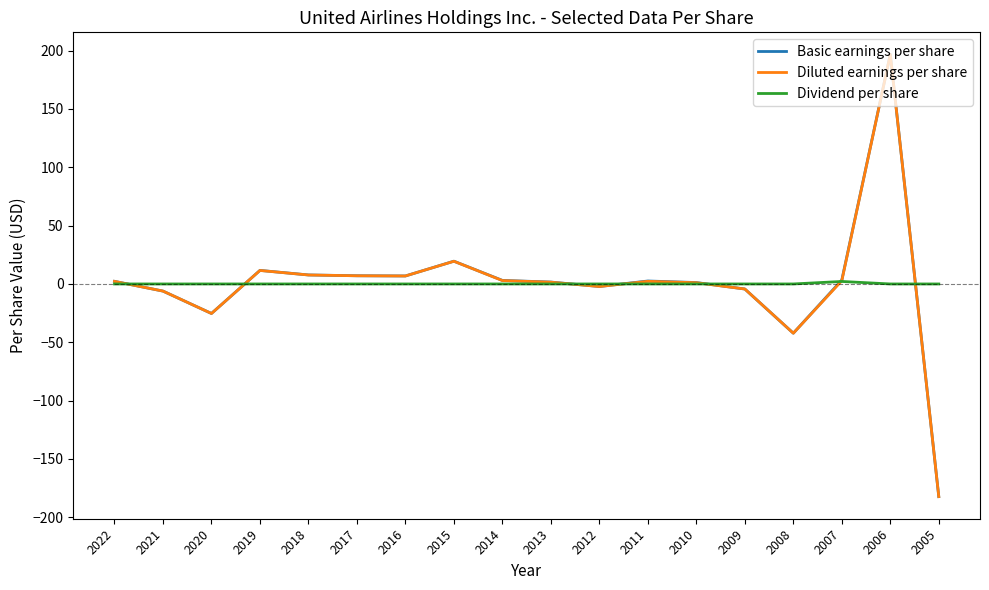

Is it true that Basic earnings per share equals 2.3 at 2022?

True